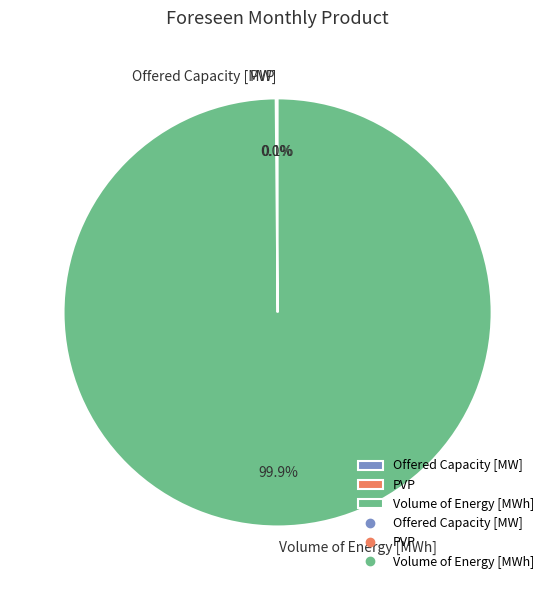

What portion of the pie excludes Volume of Energy [MWh]?

0.1%